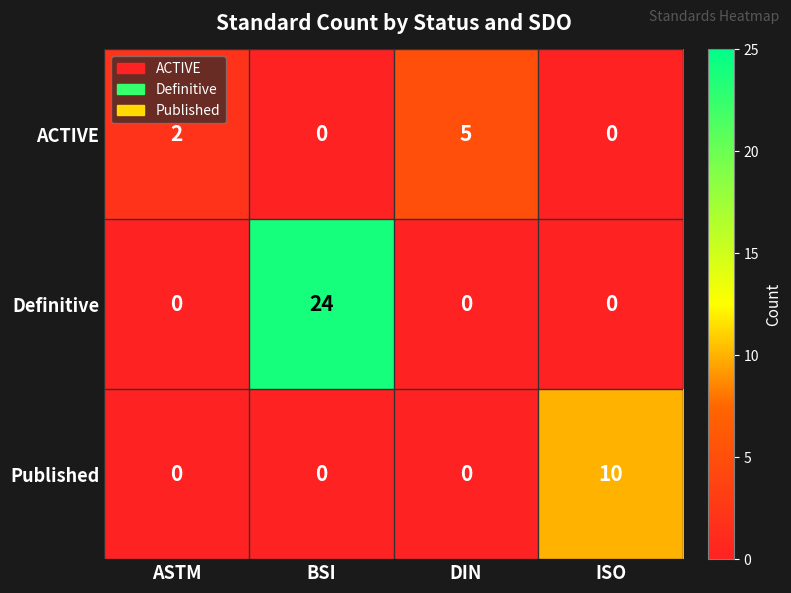

Reading left to right, transcribe all the data shown in this chart.

ACTIVE: ASTM=2	BSI=0	DIN=5	ISO=0
Definitive: ASTM=0	BSI=24	DIN=0	ISO=0
Published: ASTM=0	BSI=0	DIN=0	ISO=10